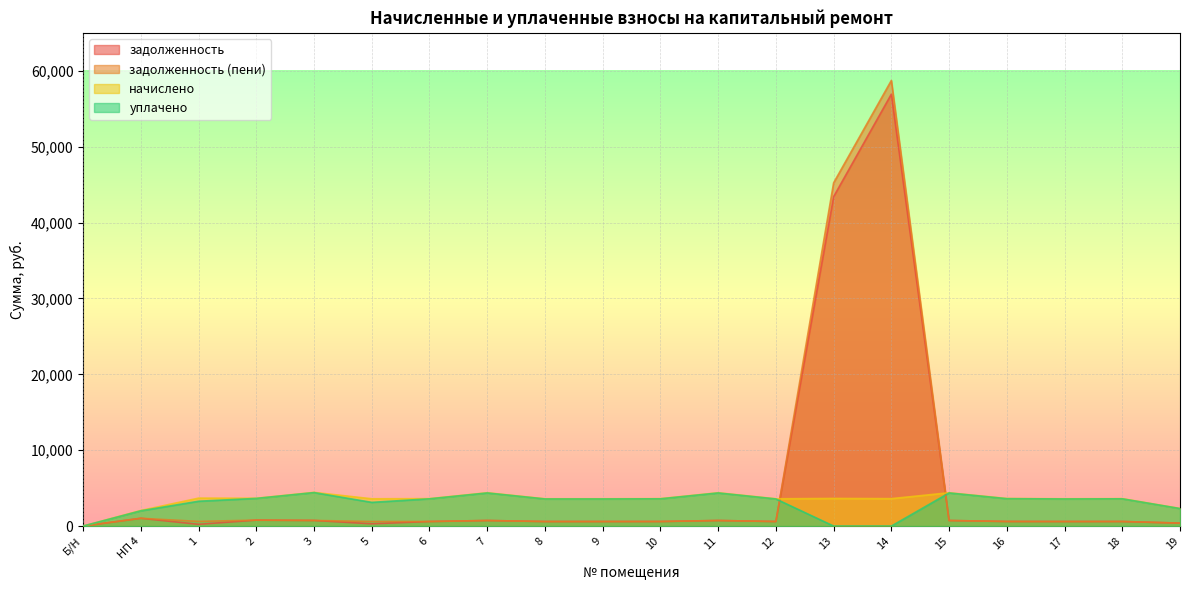

Is it true that уплачено equals -1922.3 at Б/Н?

False